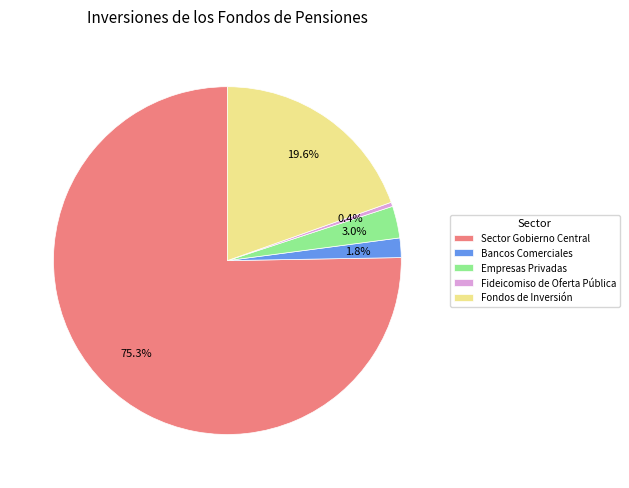

Does Sector Gobierno Central represent more than half of the total?

Yes